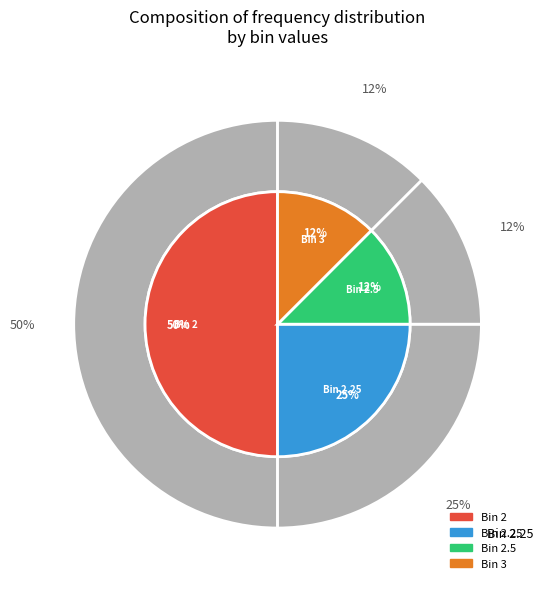

Count the number of slices in the pie.

4